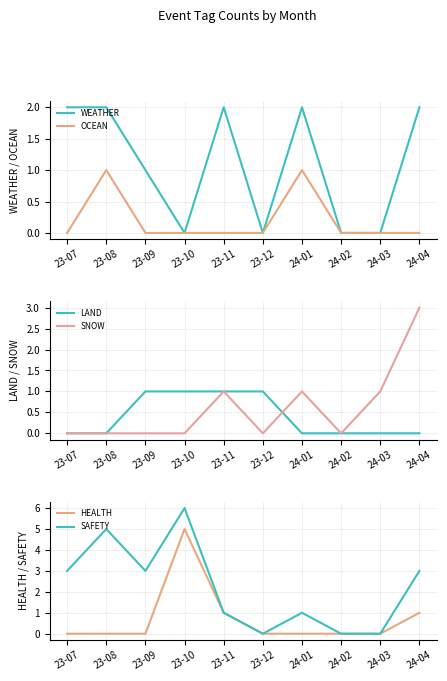

What are all the series names shown in the legend?

WEATHER, OCEAN, LAND, SNOW, HEALTH, SAFETY